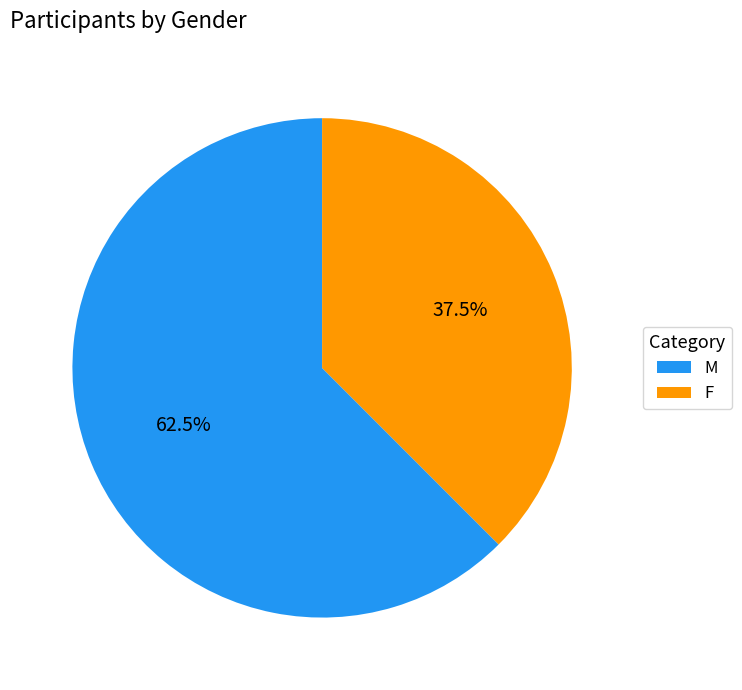

Does any single category account for the majority?

Yes